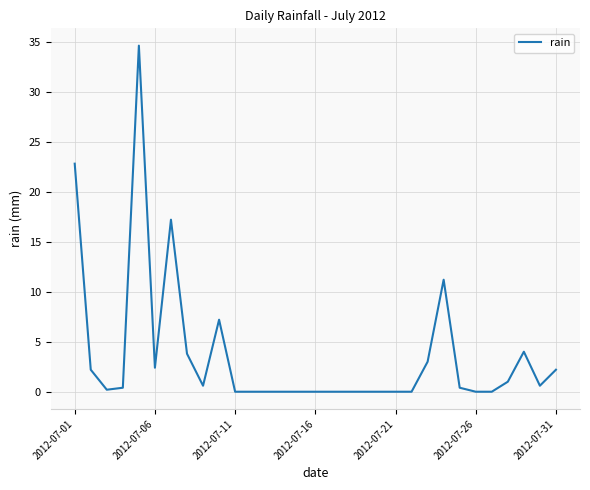

What is the difference between the maximum and minimum values?

34.6